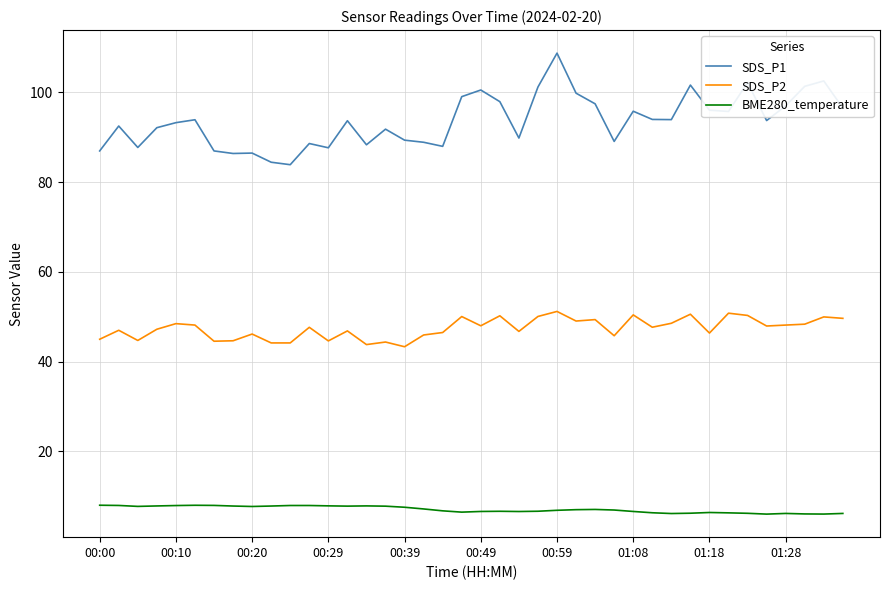

Rank the series by their maximum value, from lowest to highest.

BME280_temperature, SDS_P2, SDS_P1